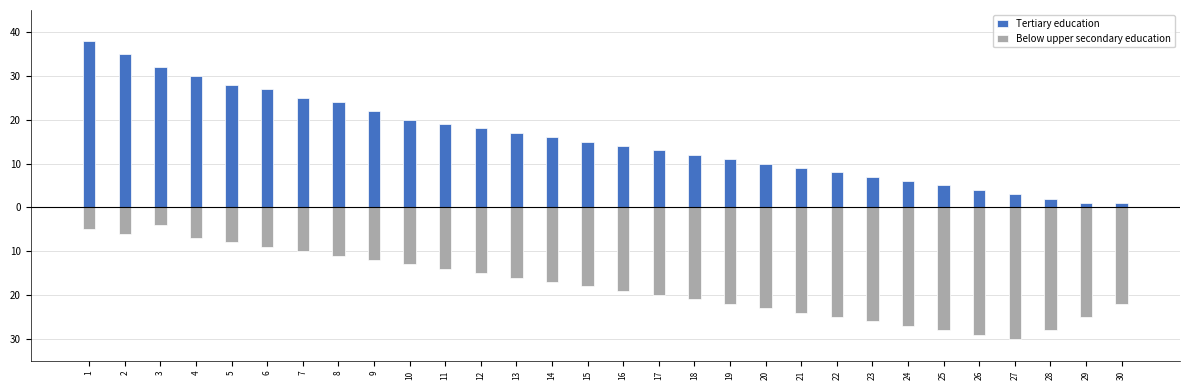

Read the Tertiary education value at 26, to the nearest 5.

5